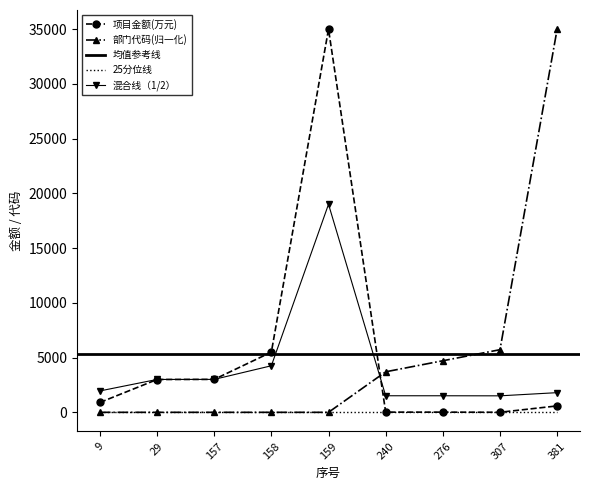

Where do 部门代码 and 项目金额(万元) first cross each other?

159 and 240